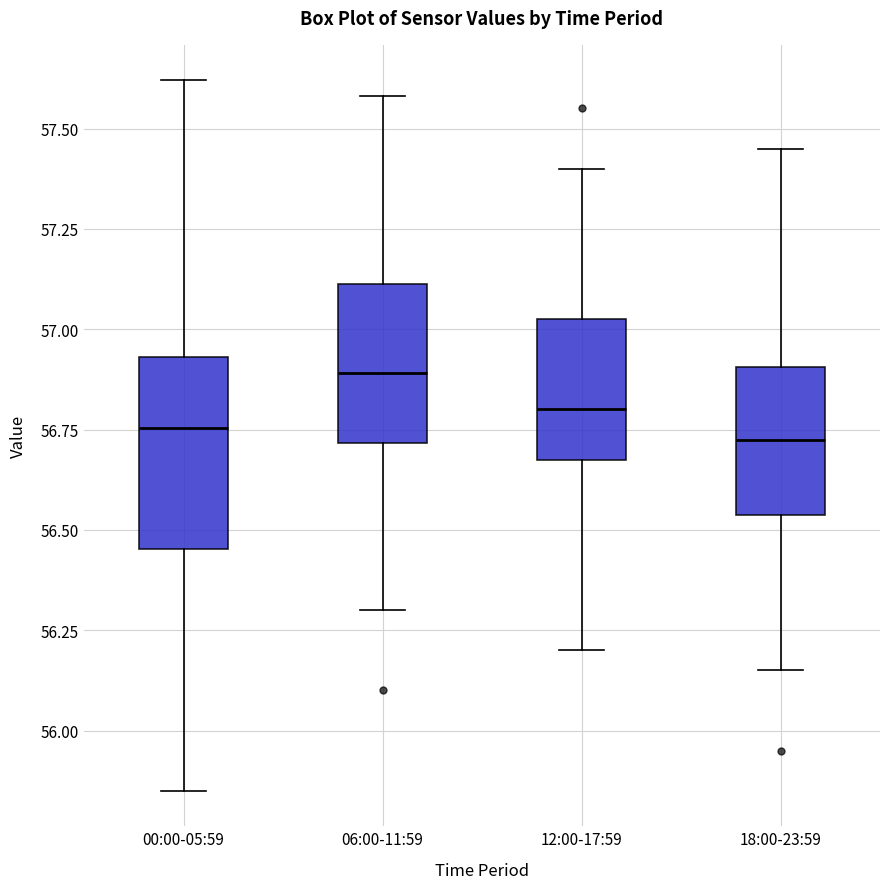

Reading left to right, transcribe this box plot: for each box, give where its median line is, the range the box spans, and where its two whiskers end, as read against the y-axis. The values are not printed on the chart, so give them approximately, as read against the axis.

00:00-05:59: median 56.75, box 56.45 to 56.95, whiskers 55.85 to 57.60
06:00-11:59: median 56.90, box 56.70 to 57.10, whiskers 56.30 to 57.60
12:00-17:59: median 56.80, box 56.70 to 57.05, whiskers 56.20 to 57.40
18:00-23:59: median 56.75, box 56.55 to 56.90, whiskers 56.15 to 57.45